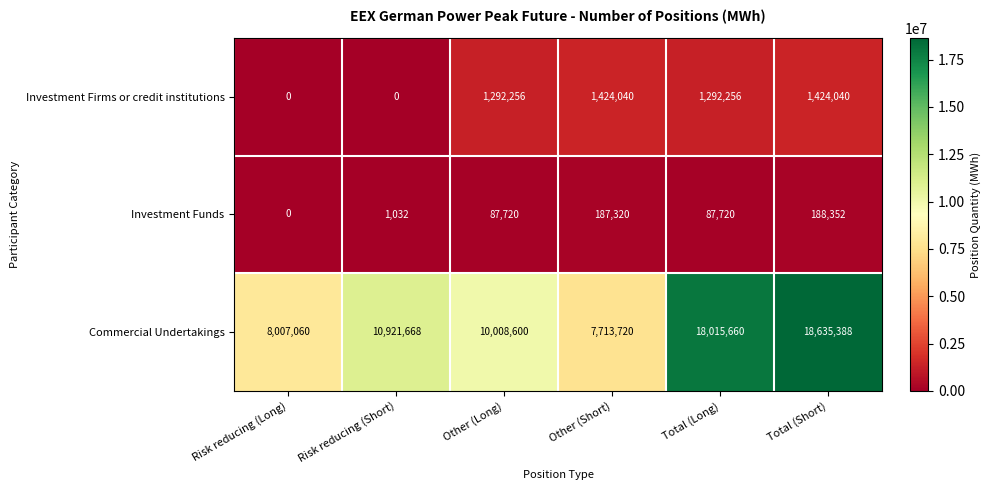

What is the sum of the Commercial Undertakings values at Other (Long) and Risk reducing (Long)?

18015660